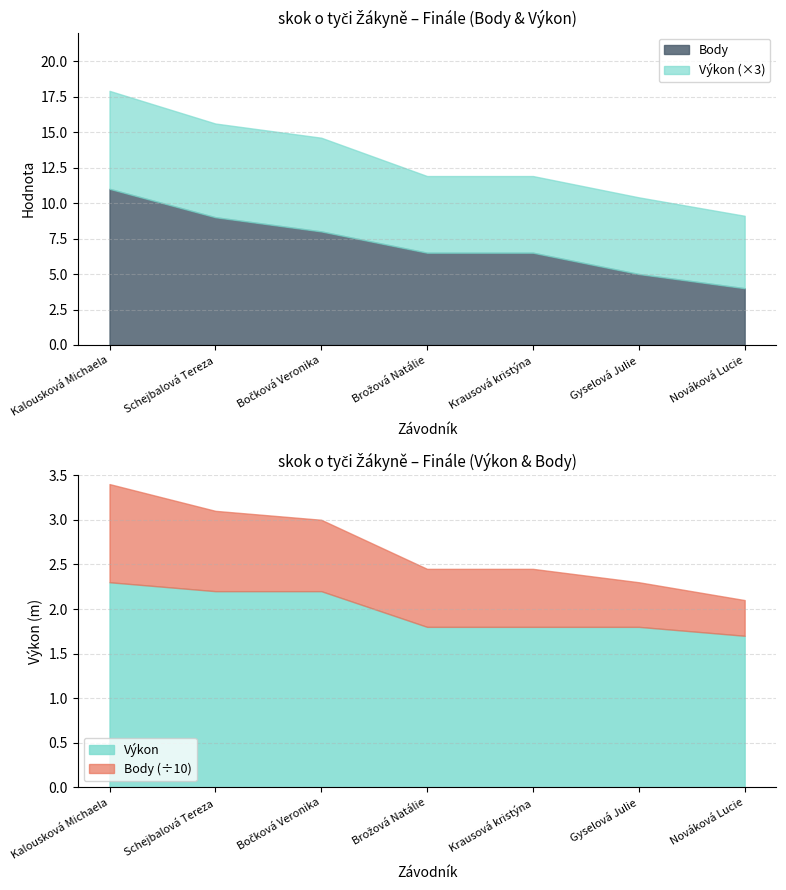

How many Body values are between 5 and 9?

5